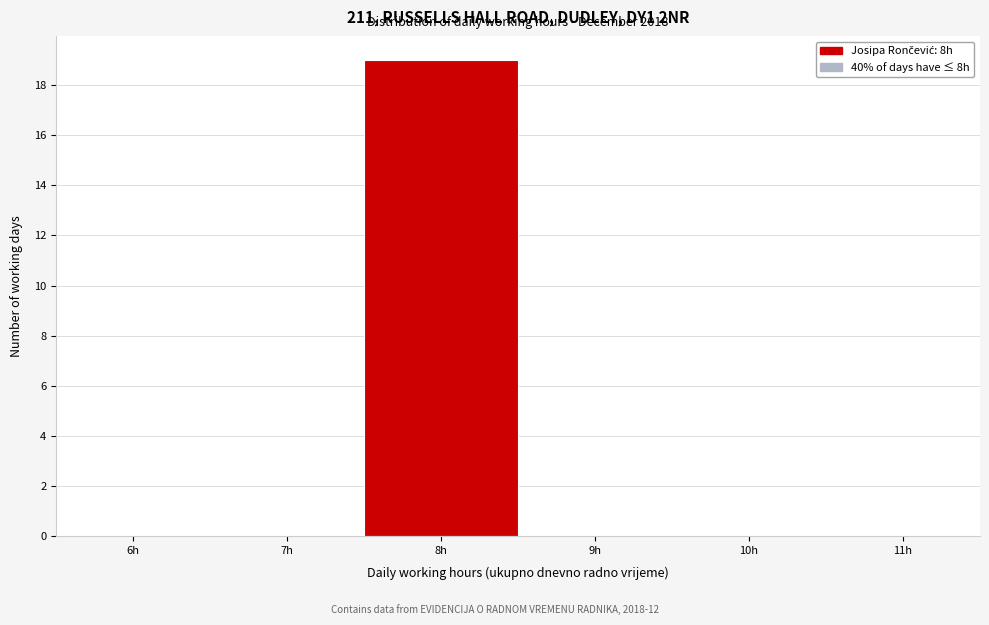

Reading left to right, what are all the values shown in this chart?

6h=0	7h=0	8h=19	9h=0	10h=0	11h=0